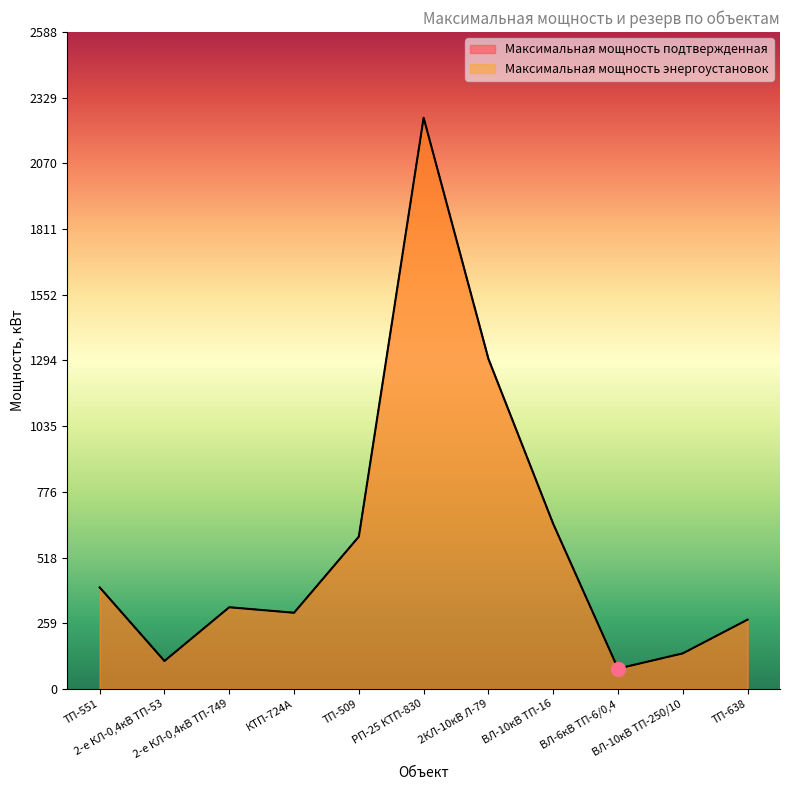

Reading left to right, what are all the values shown in this chart?

Максимальная мощность подтвержденная: 400.0	110.0	321.7	300.0	600.0	2250.0	1300.0	650.0	80.0	140.0	273.0
Максимальная мощность энергоустановок: 400.0	110.0	321.7	300.0	600.0	2250.0	1300.0	650.0	80.0	140.0	273.0